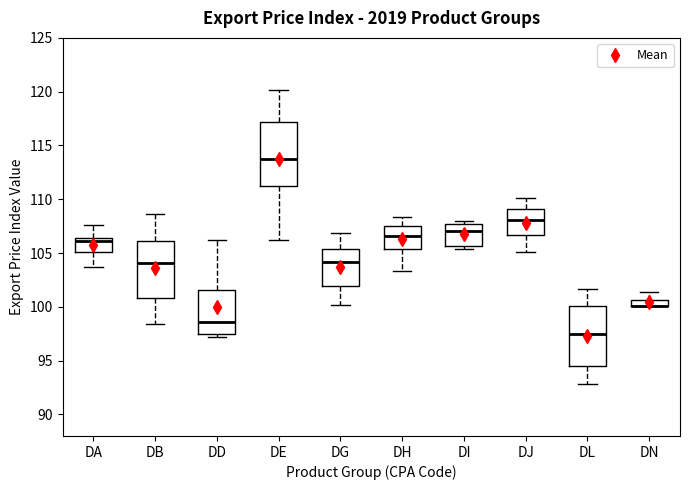

Where is the upper edge of the box for DI on the y-axis? The values are not printed on the chart, so give them approximately, as read against the axis.

107.5